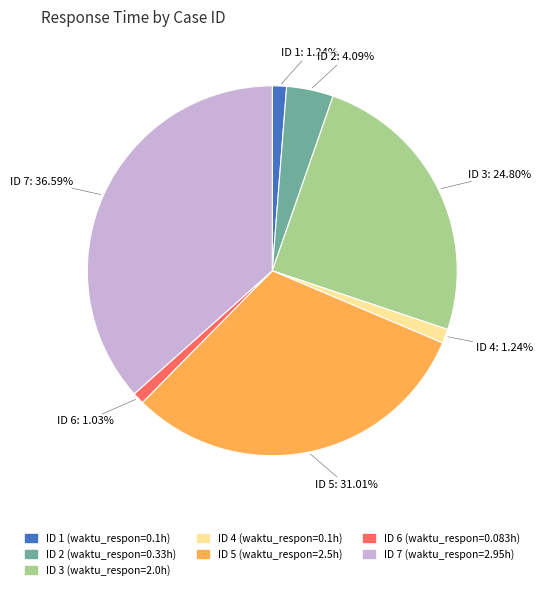

Does any single category account for the majority?

No